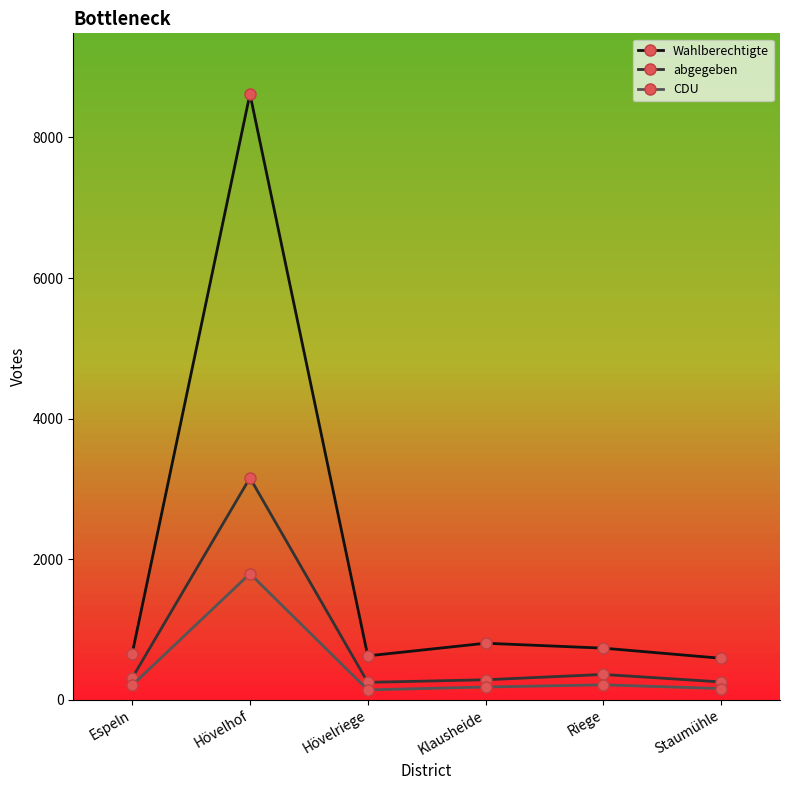

True or false: Wahlberechtigte has more than 0 points higher than both neighbors.

True